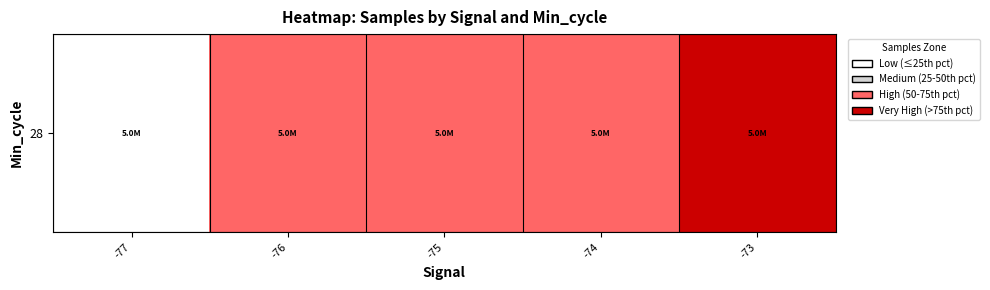

What is the difference between the maximum and second lowest values?

2090.2